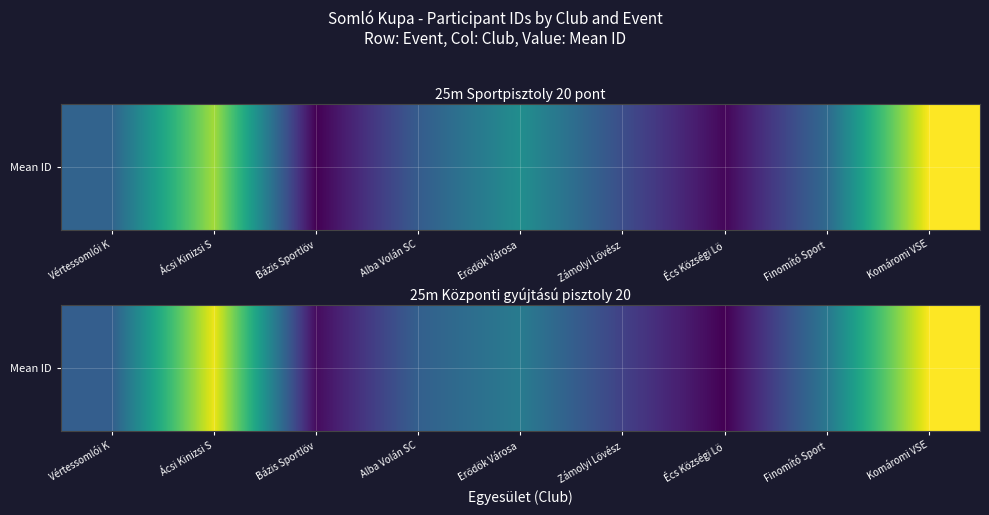

Rank the categories by value from lowest to highest.

Écs Községi Lö, Bázis Sportlöv, Zámolyi Lövész, Vértessomlói K, Alba Volán SC, Finomító Sport, Erődök Városa , Ácsi Kinizsi S, Komáromi VSE